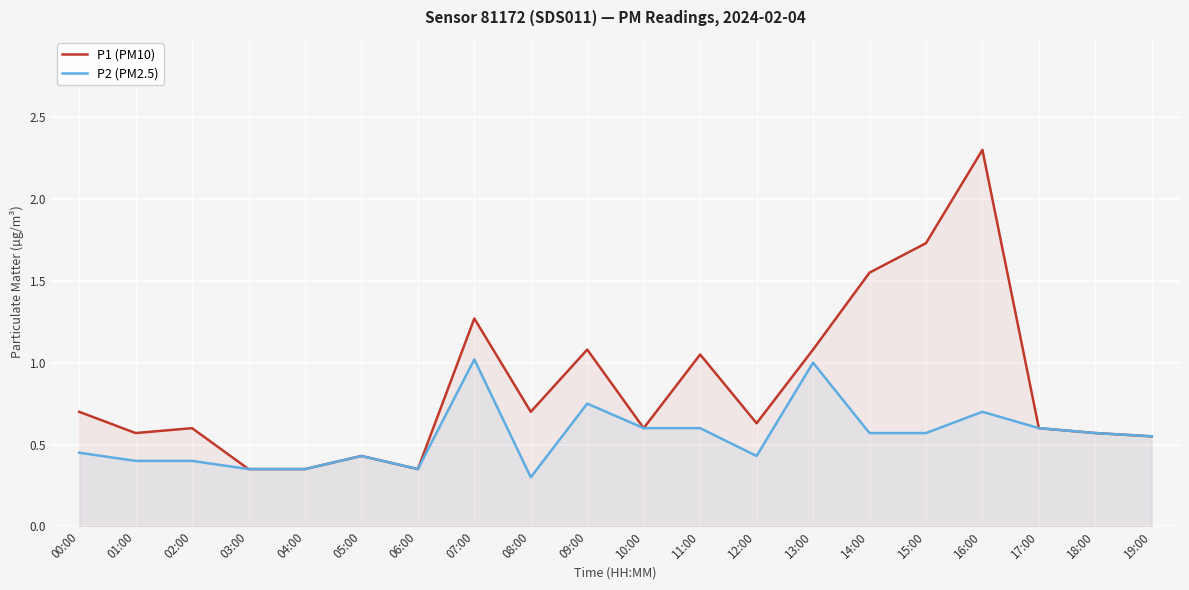

True or false: P2 (PM2.5) has a value of 0.4 at 05:00.

True